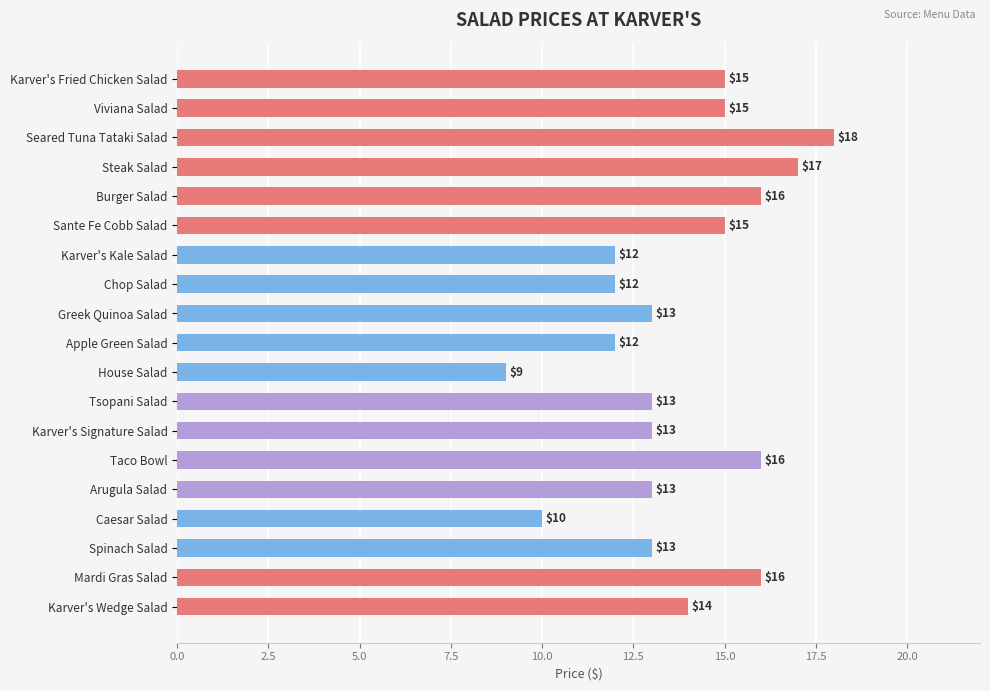

What is the difference between the maximum and minimum values?

9